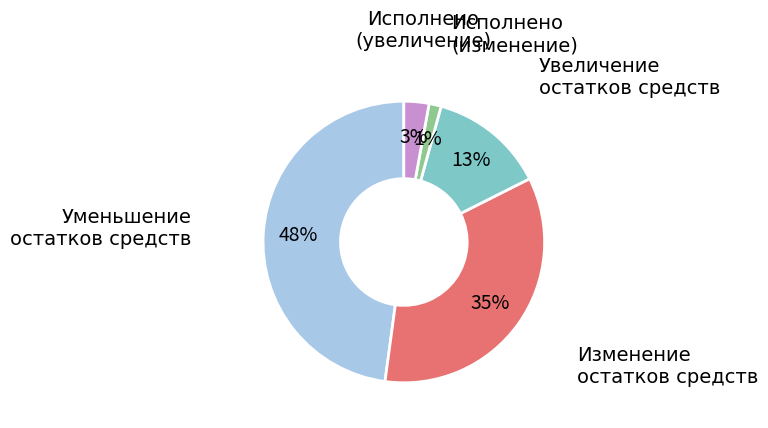

To the nearest percent, what percentage of the pie is Исполнено (увеличение)?

3%